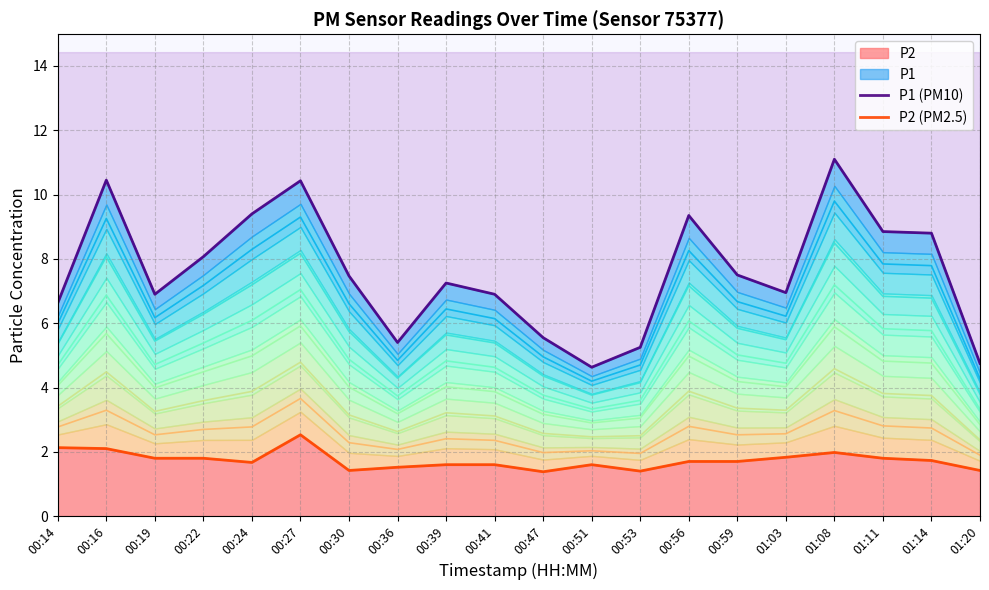

Count the number of categories in the chart.

20